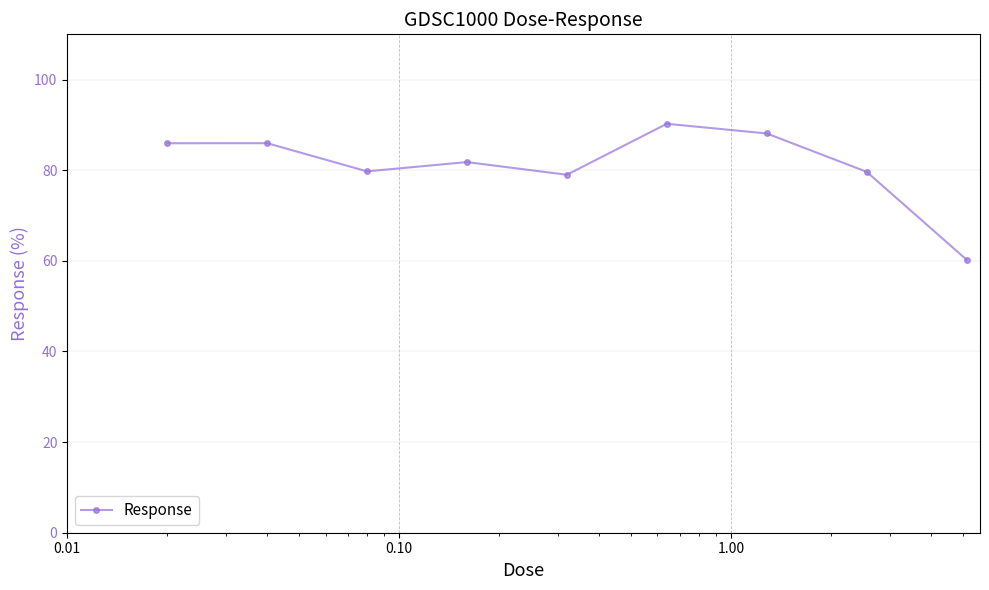

How many points are lower than both their immediate neighbors (excluding endpoints)?

2